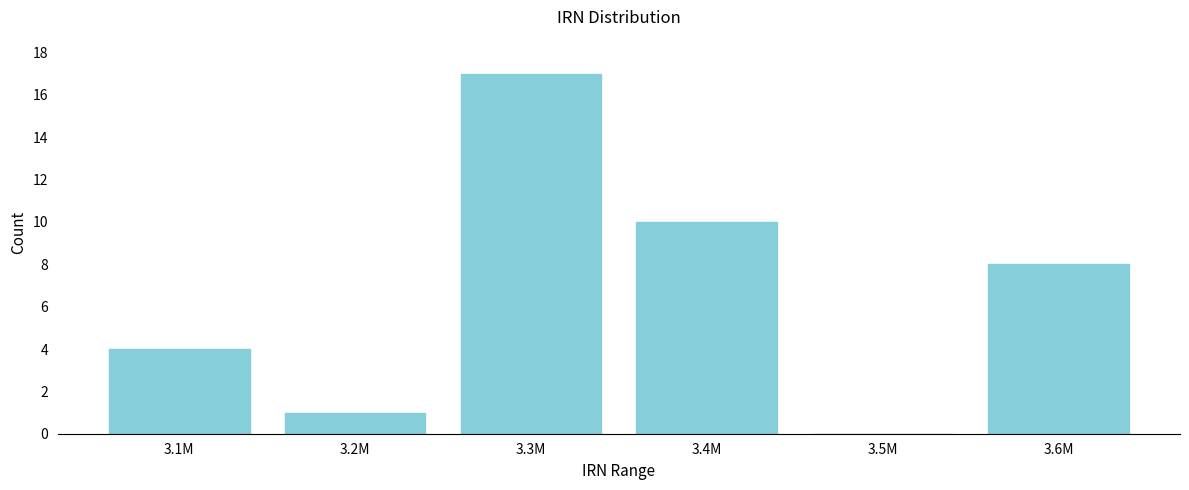

Reading left to right, what are all the values shown in this chart?

3.1M=4	3.2M=1	3.3M=17	3.4M=10	3.5M=0	3.6M=8